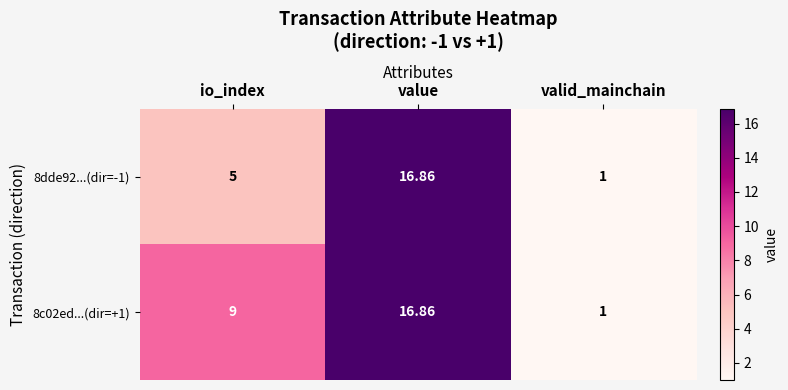

At which category does the chart reach its minimum across all series?

valid_mainchain